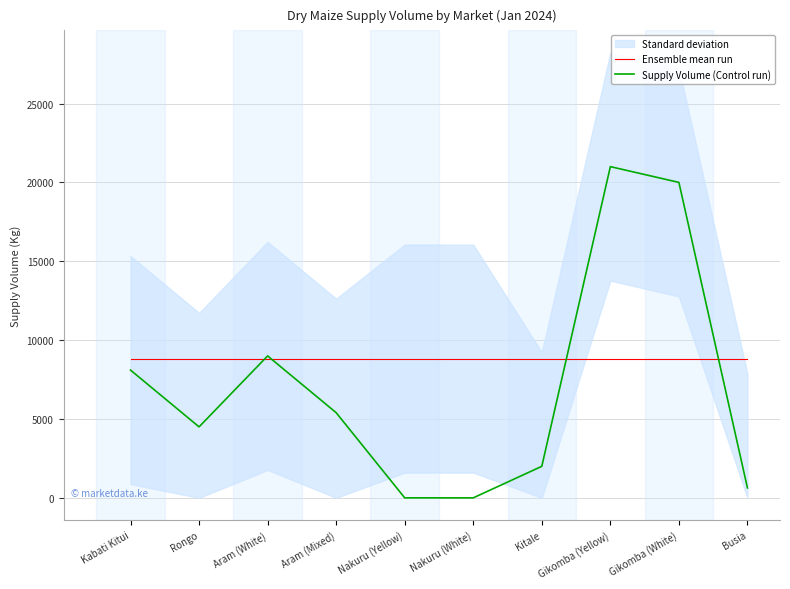

How many interior local valleys does the Supply Volume (Control run) series have?

1